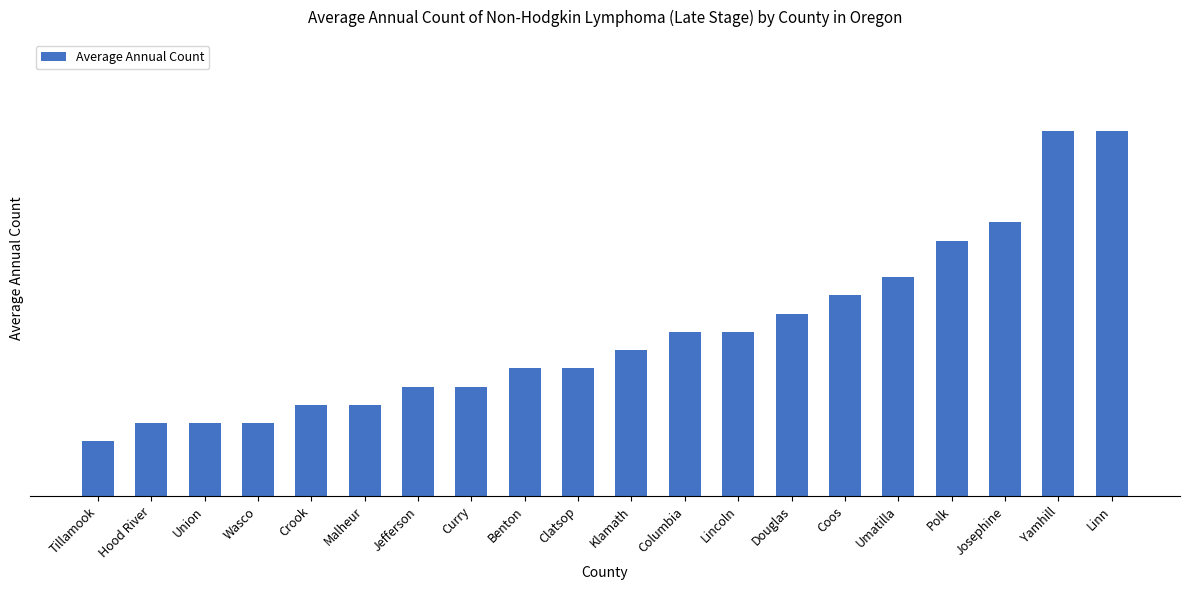

What is the value of the 9th bar from the left?

7